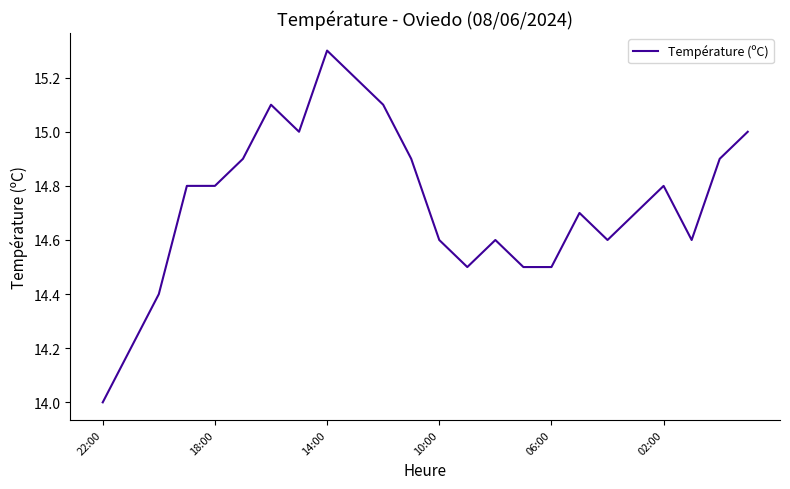

What is the minimum value shown in the chart?

14.0